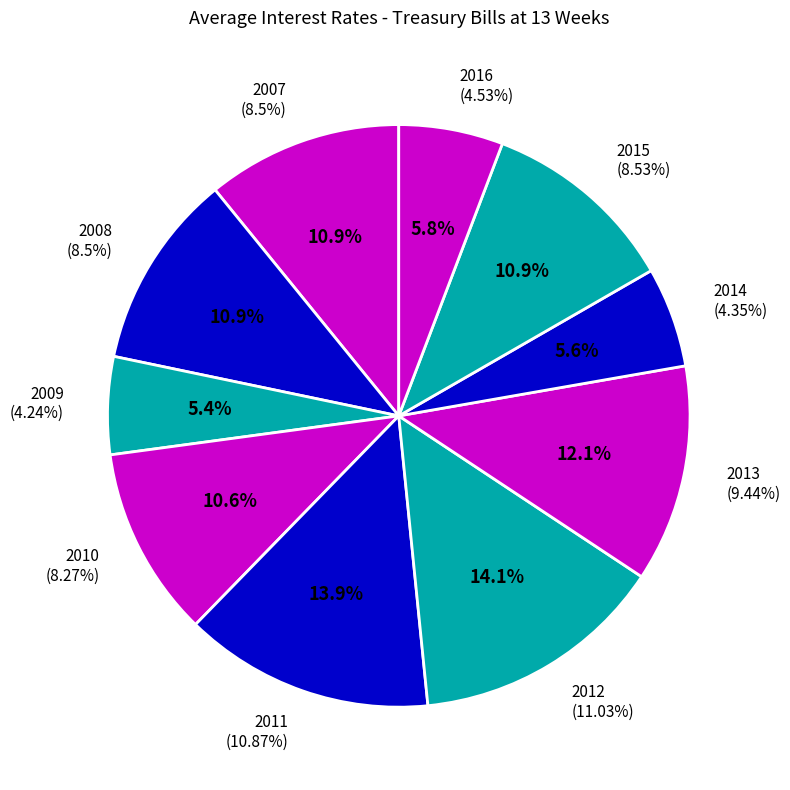

What percentage is the 2008 slice, to the nearest percent?

11%